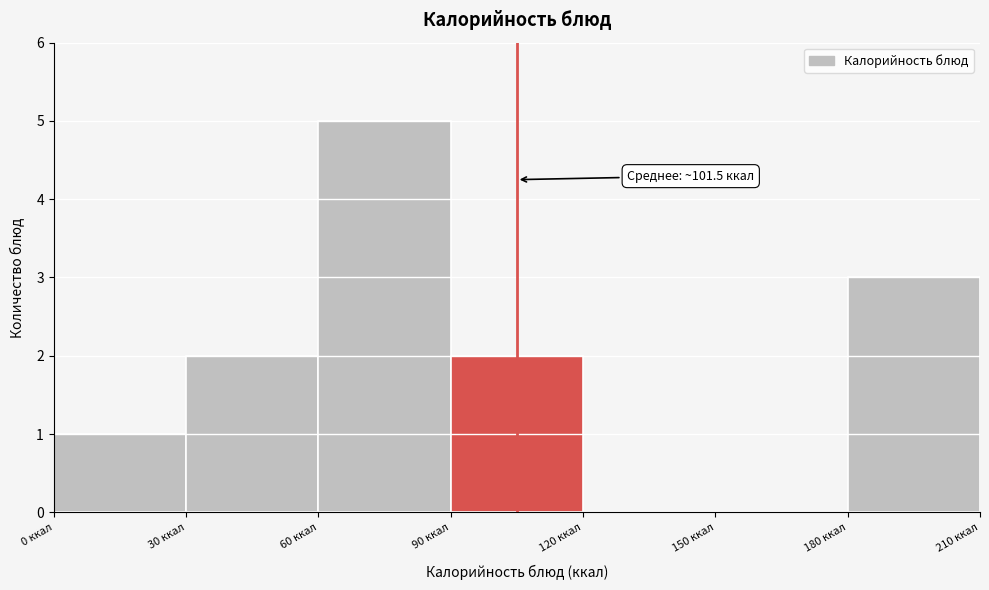

Which range on the x-axis has the tallest bar?

60 to 90